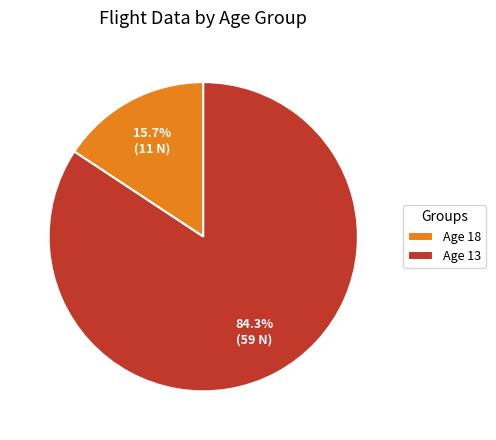

Which category has the smallest portion of the pie?

Age 18